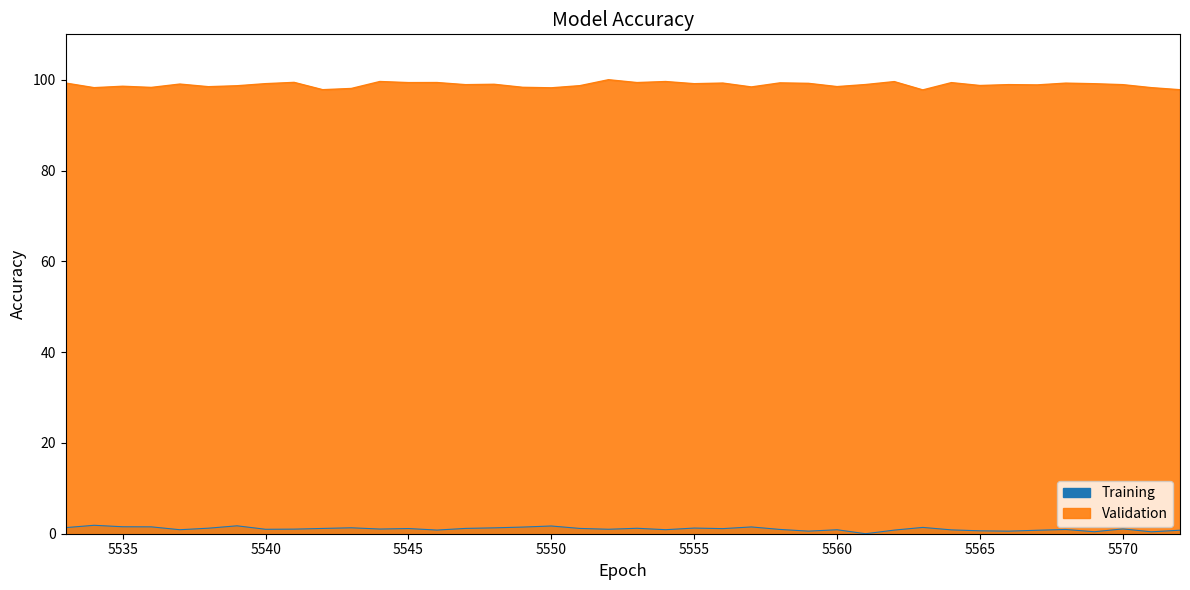

What is the difference between the highest and lowest values at 5572?

97.0